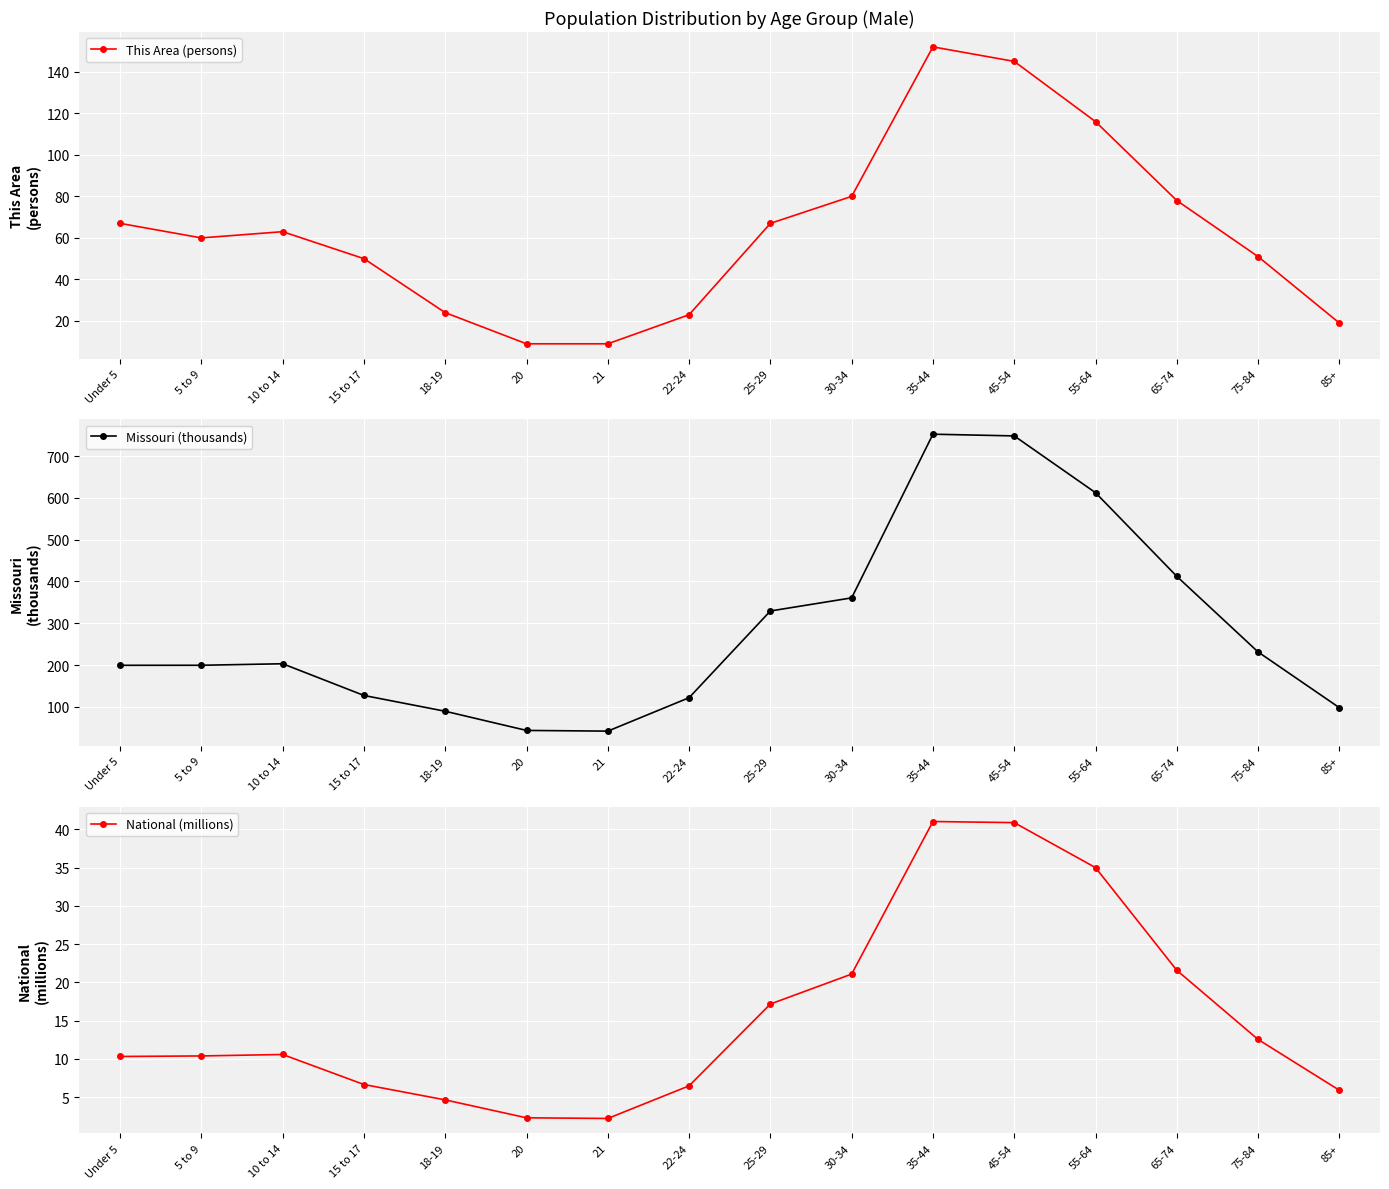

Which series has the largest range (max minus min)?

Missouri (thousands)